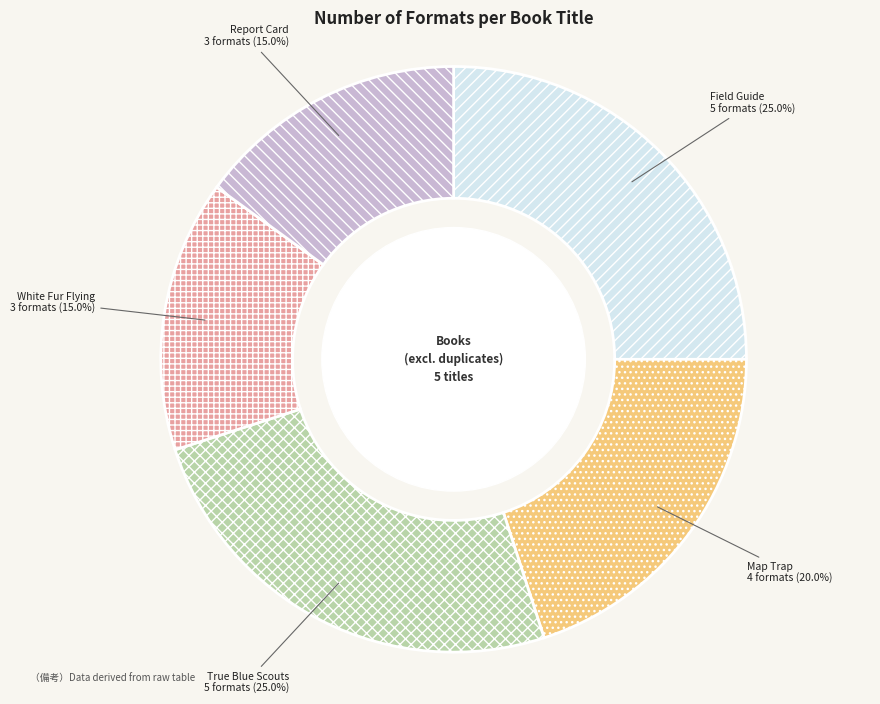

Is there a majority slice in this chart?

No